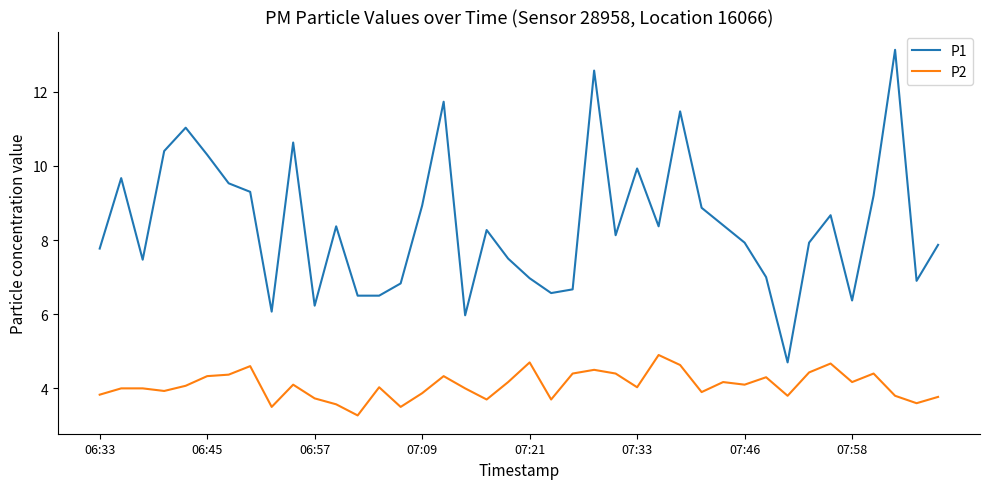

What is the highest value of the P1 series?

13.1